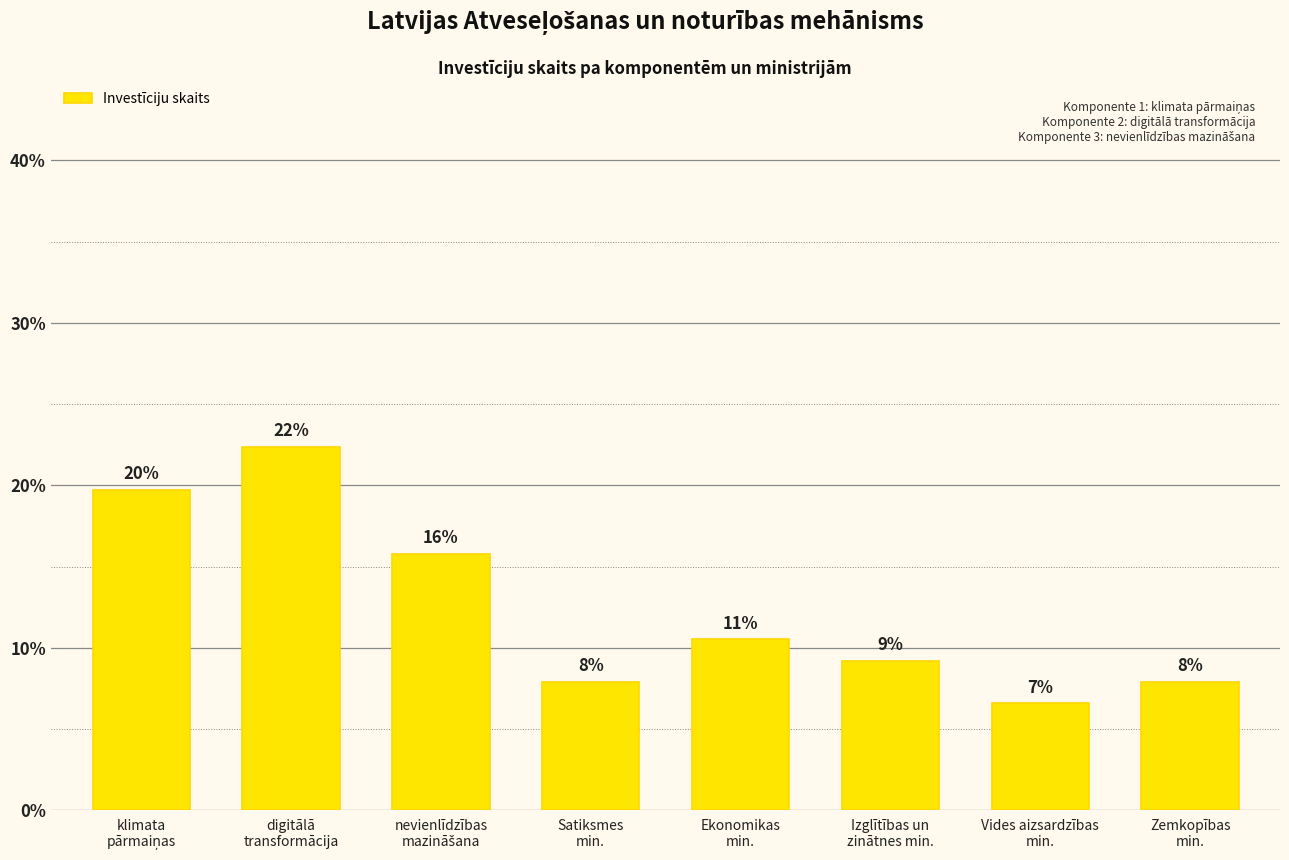

Reading left to right, extract all data points from this chart.

19.7	22.4	15.8	7.9	10.5	9.2	6.6	7.9